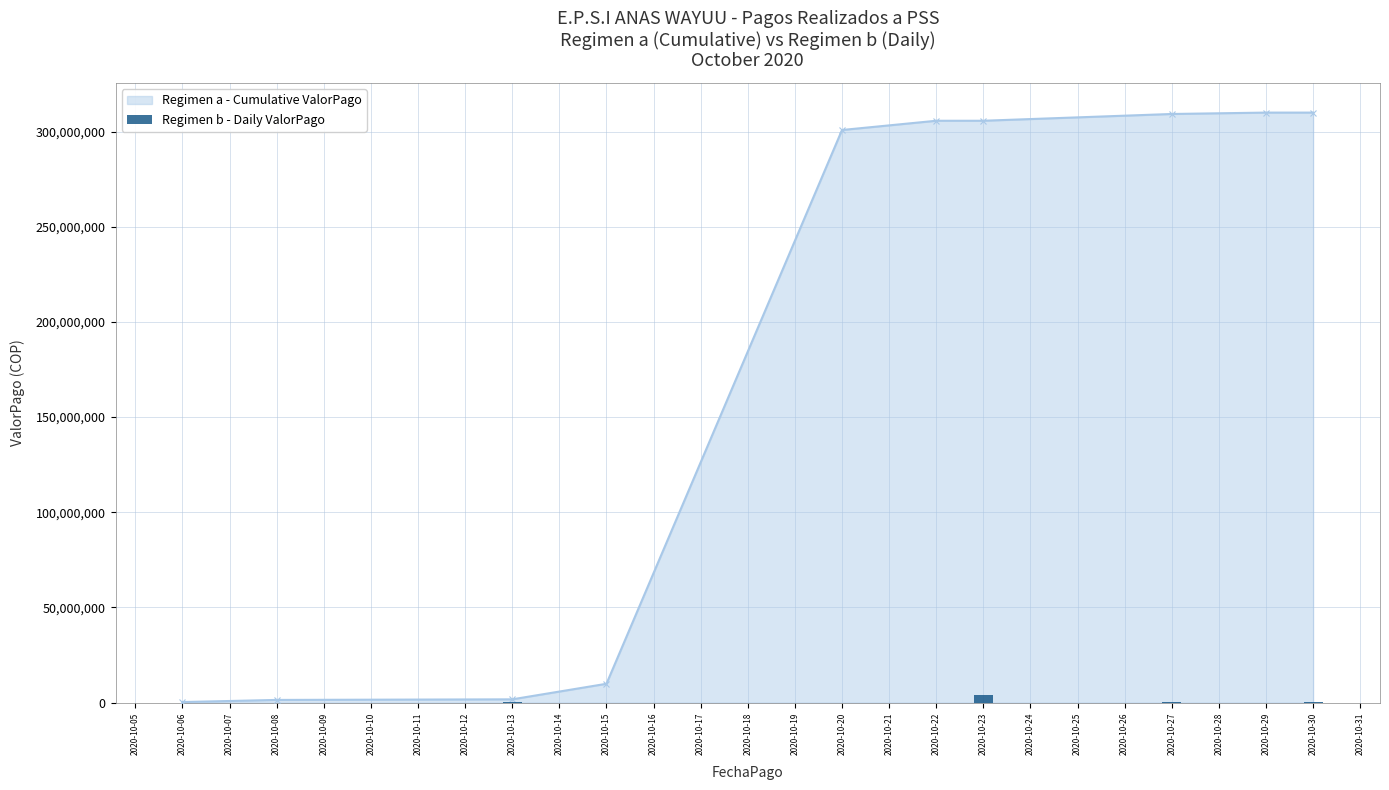

What is the value of the Regimen a - Cumulative ValorPago point at the 5th from the left?

300842465.6